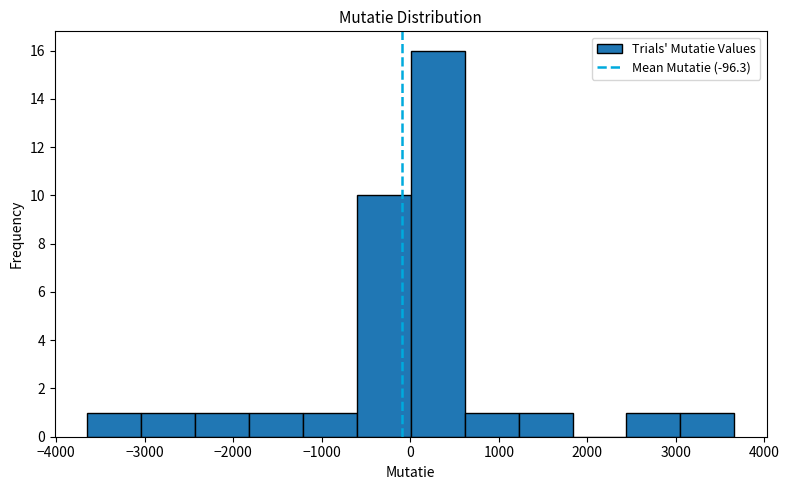

What is the height of the bar covering -1200 to -600 on the x-axis? Neither the bar edges nor the heights are printed on the chart, so give them approximately, as read against the axes.

1